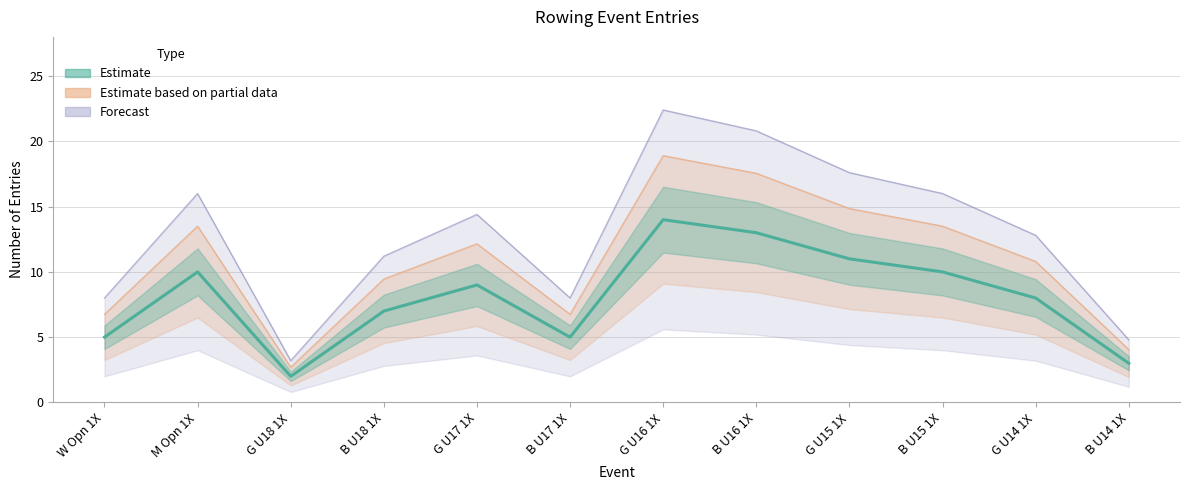

At how many categories does at least one series exceed 2?

12